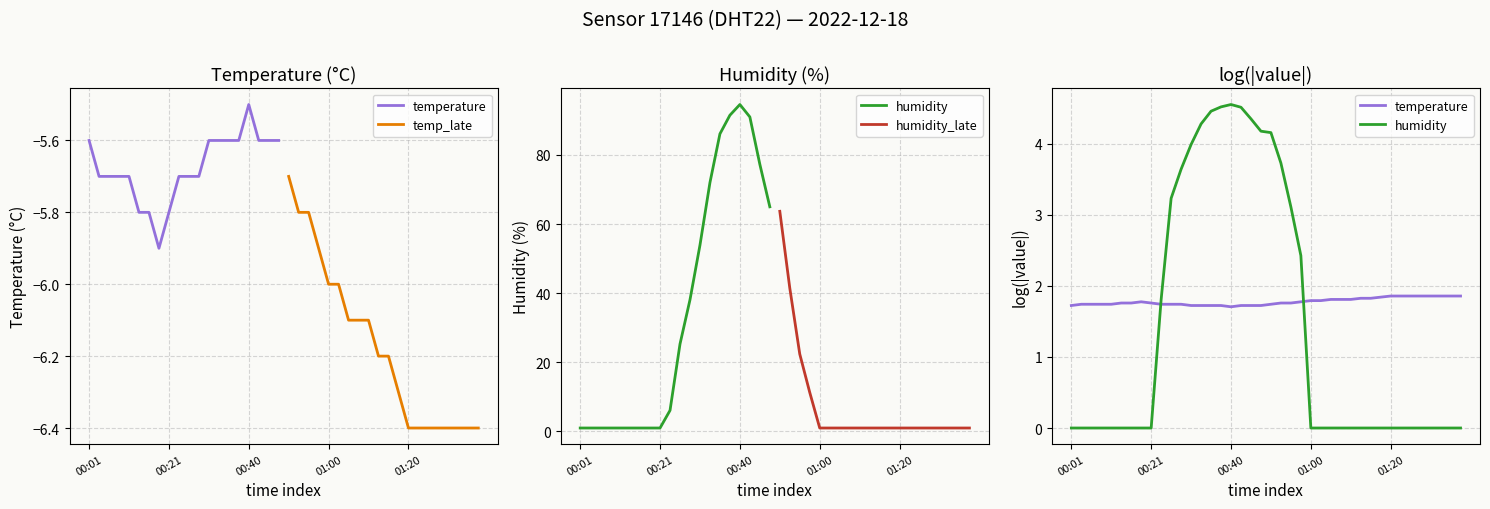

Is it true that humidity equals 1.0 at 5?

True